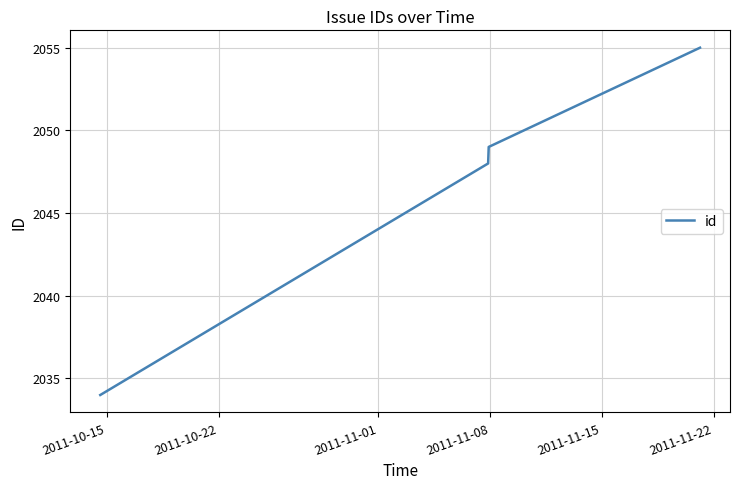

What is the difference between the second highest and minimum values?

15